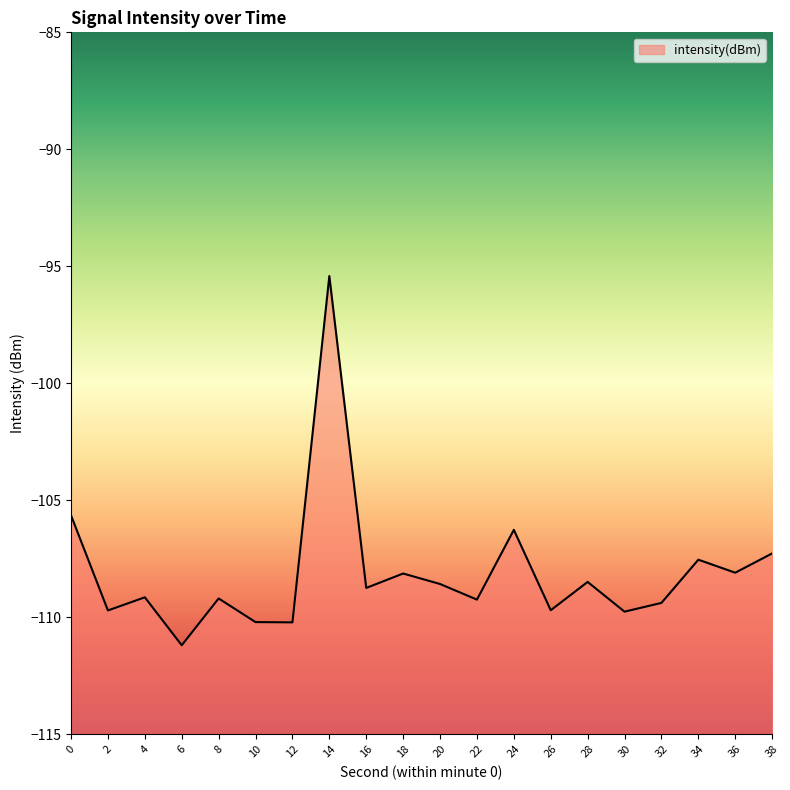

Rank the categories by value from lowest to highest.

6, 12, 10, 30, 2, 26, 32, 22, 8, 4, 16, 20, 28, 18, 36, 34, 38, 24, 0, 14